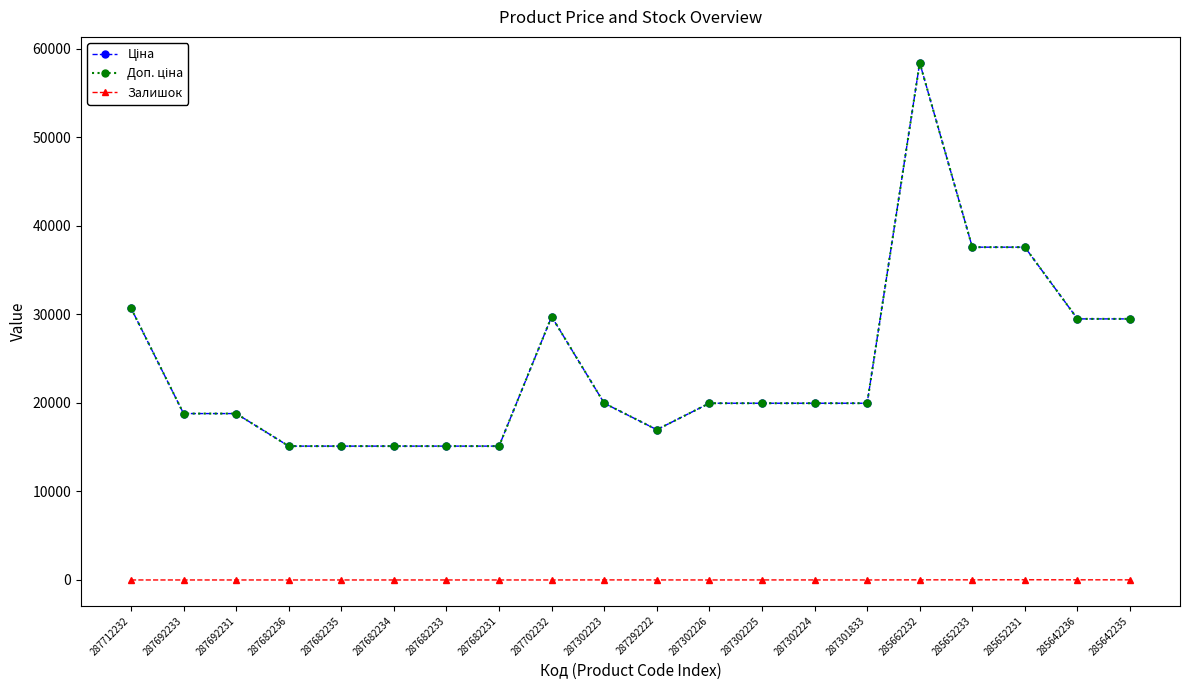

What is the label of the 8th point from the left?

287682231